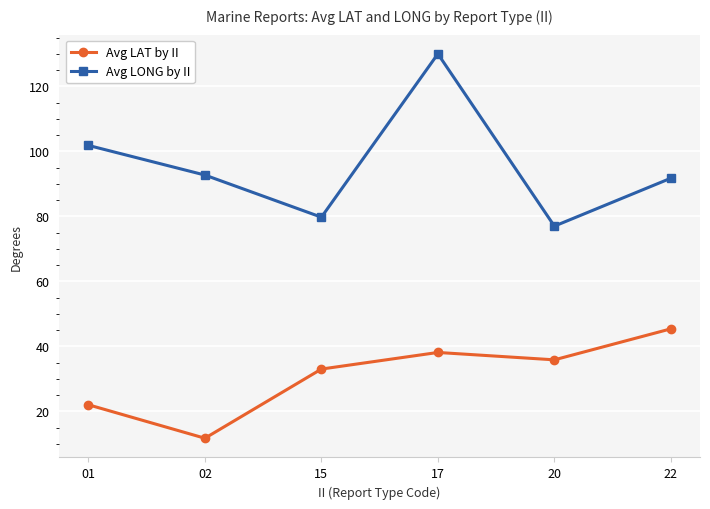

Rank the series by their maximum value, from highest to lowest.

Avg LONG by II, Avg LAT by II